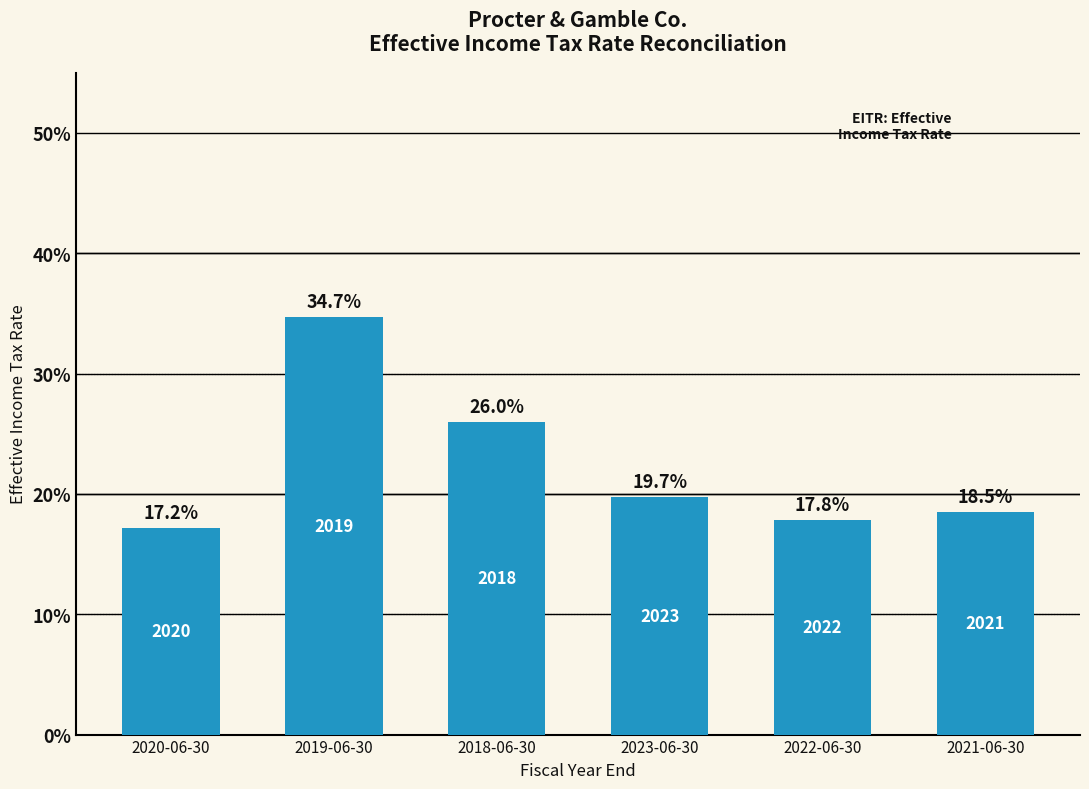

List the labels in order of value, smallest first.

2020-06-30, 2022-06-30, 2021-06-30, 2023-06-30, 2018-06-30, 2019-06-30